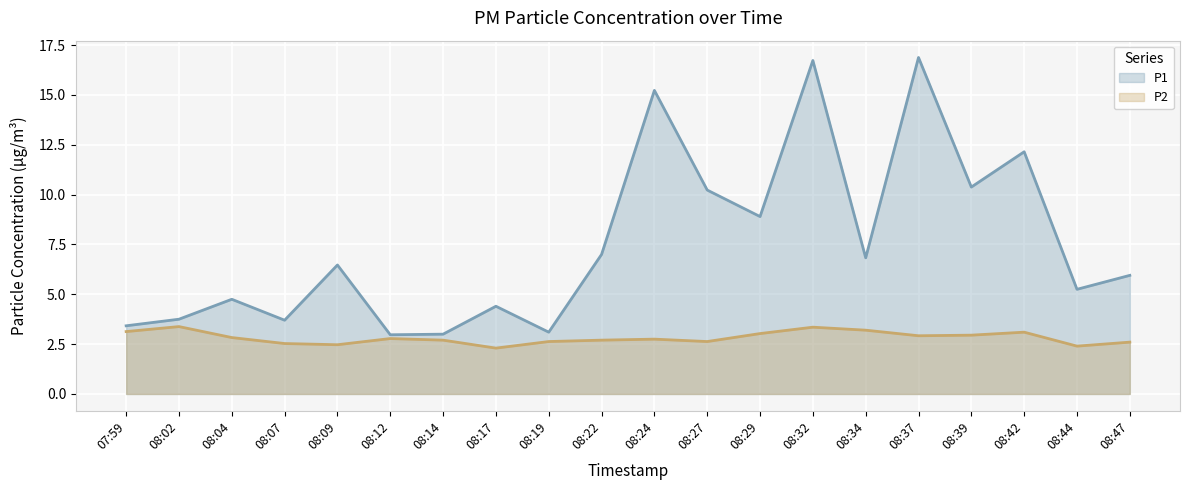

Is the value of P2 at 08:47 greater than the value of P1 at 08:24?

No